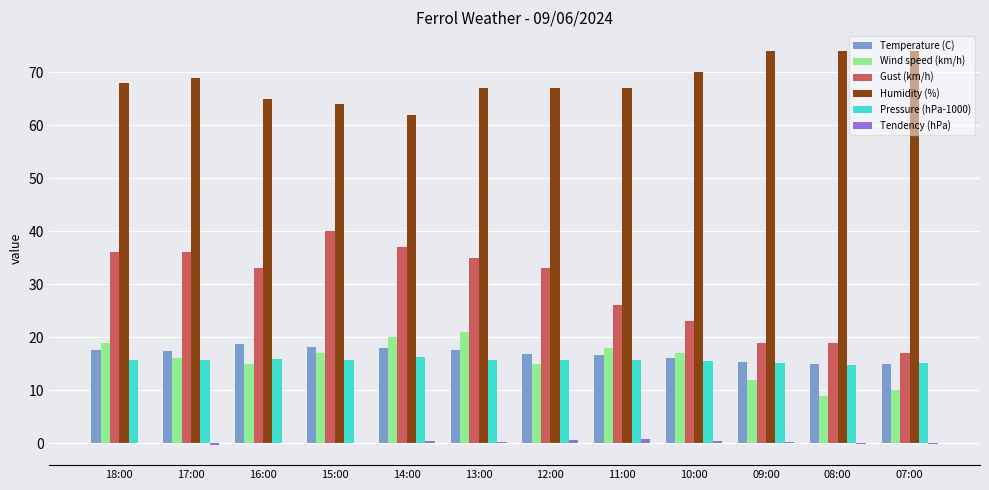

True or false: Pressure (hPa-1000) has a value of 22.1 at 10:00.

False